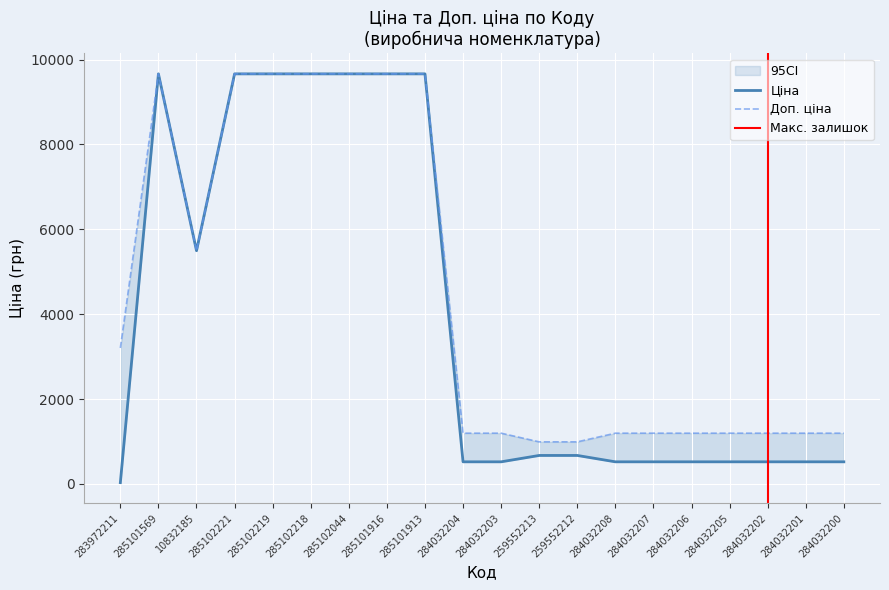

What is the highest value of the Ціна series?

9664.7